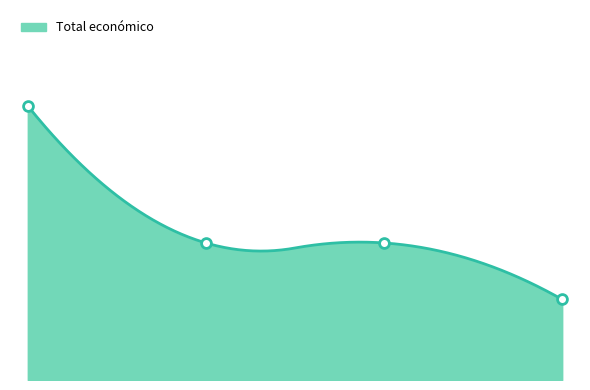

What is the change in value from 2023 to 2023?

-149983